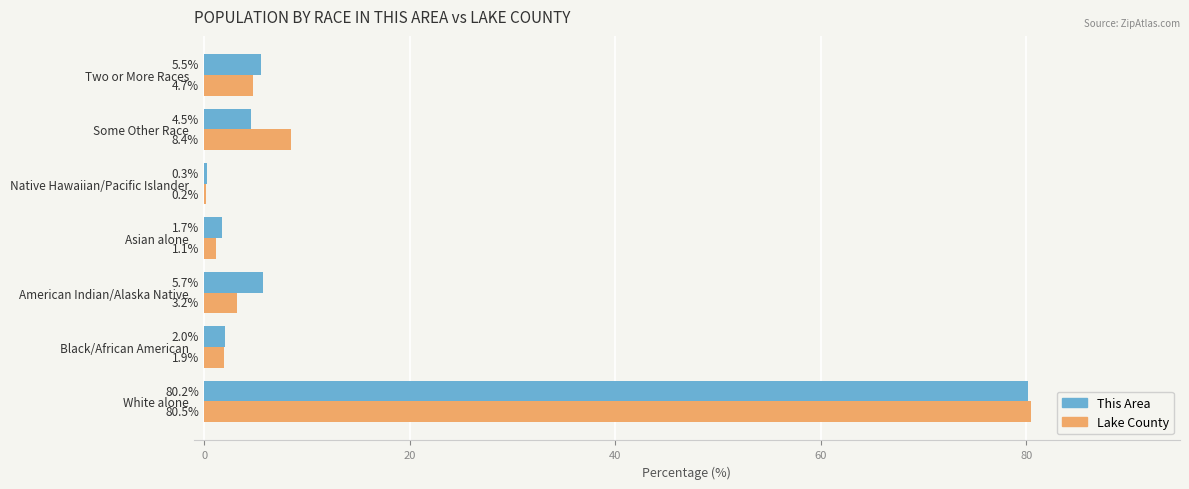

What are all the series names shown in the legend?

This Area, Lake County